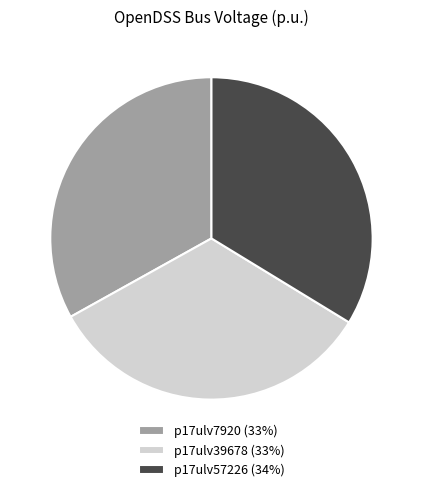

Is there any slice that represents more than half of the pie?

No